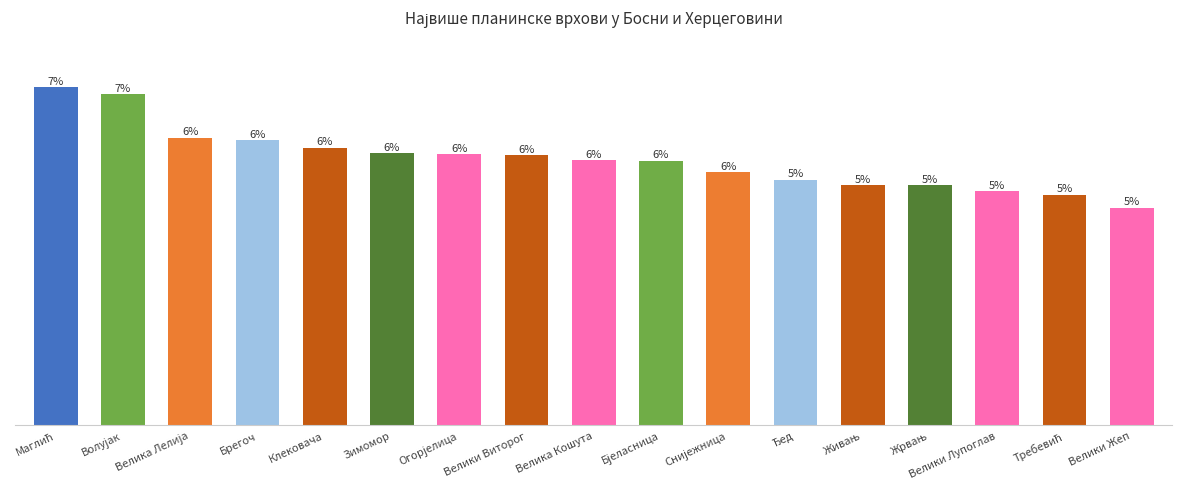

Does the chart contain any negative values?

No